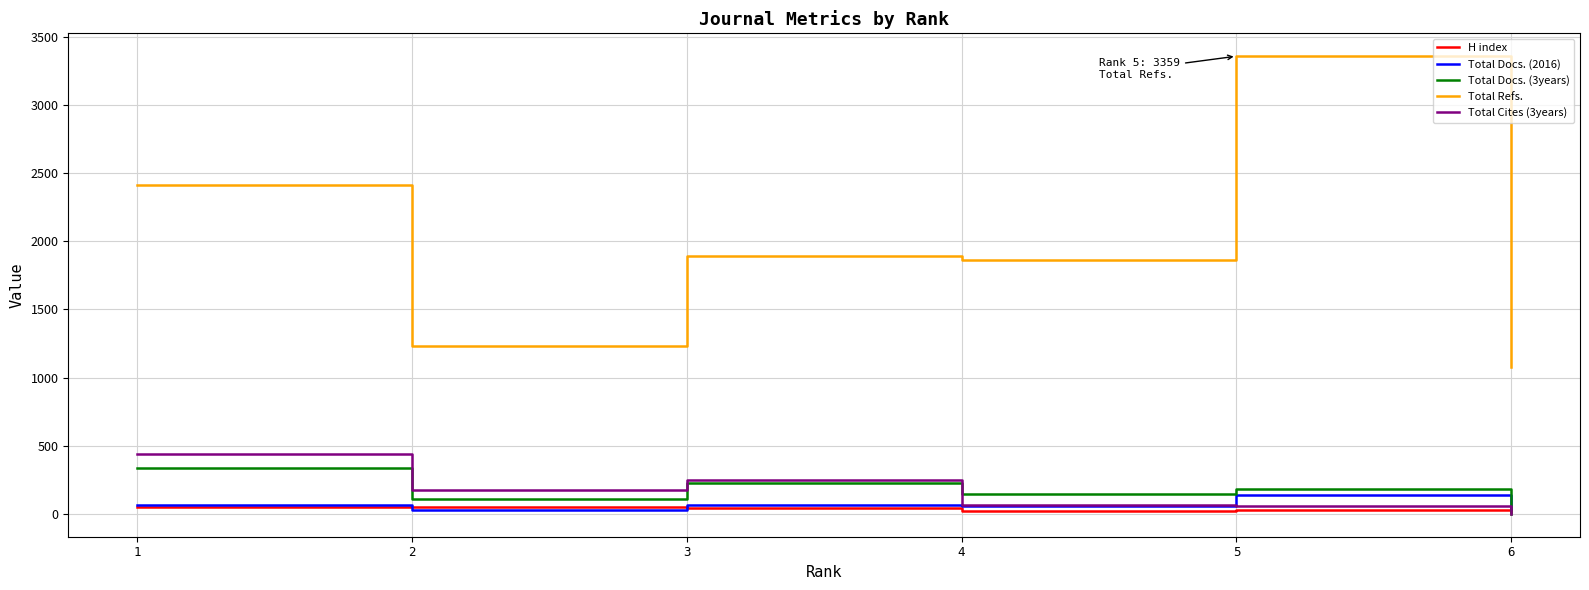

True or false: Total Docs. (3years) has a value of 227 at 3.

True